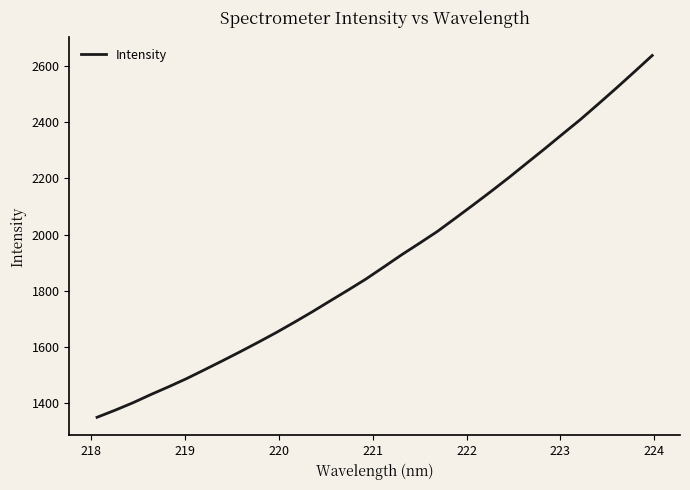

What is the smallest value displayed?

1348.4